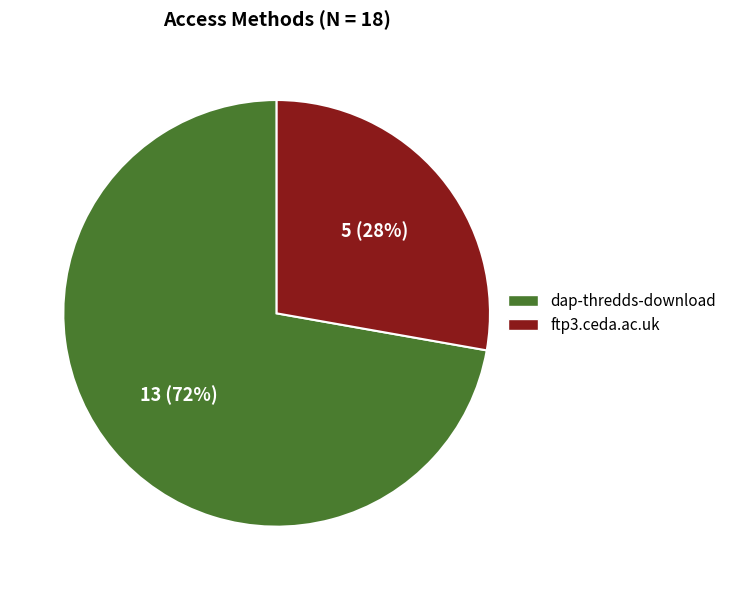

Rank the categories by value from lowest to highest.

ftp3.ceda.ac.uk, dap-thredds-download